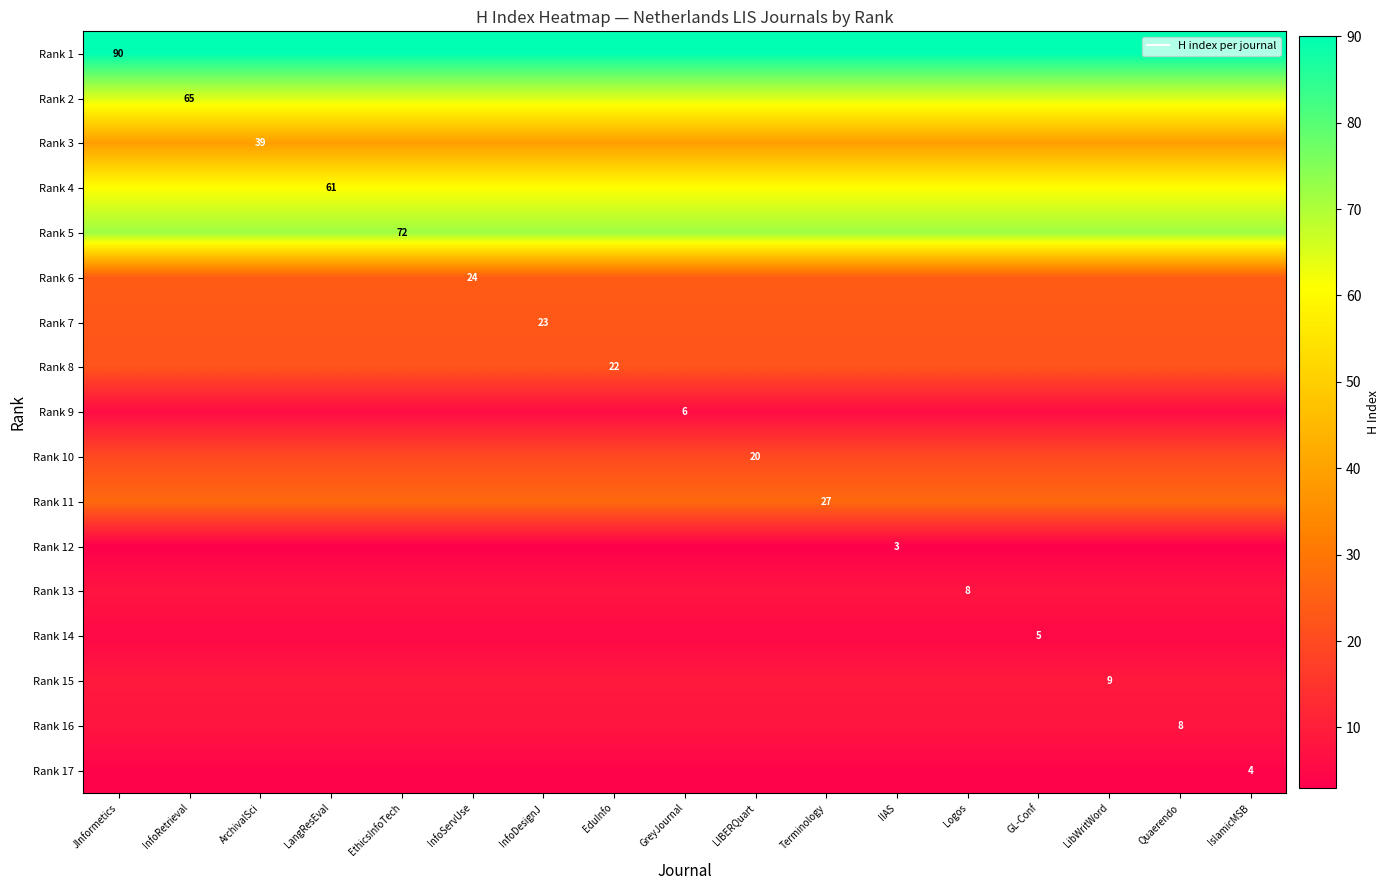

Between JInformetics and EduInfo, which series saw the biggest shift?

Rank 1